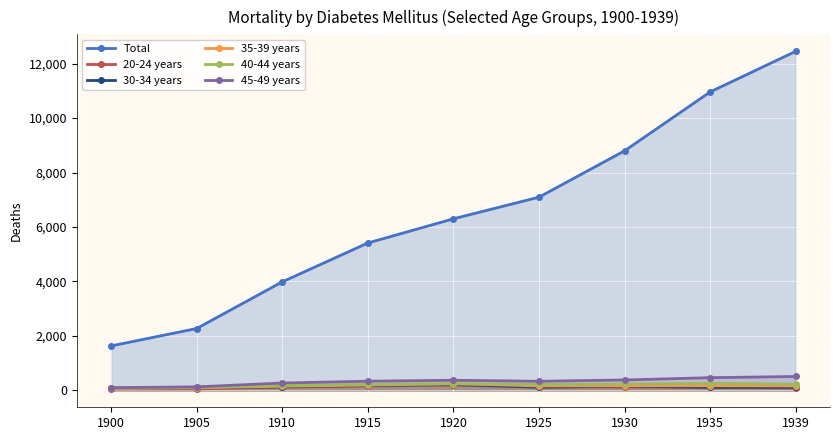

Which series changed the most between 1900 and 1925?

Total